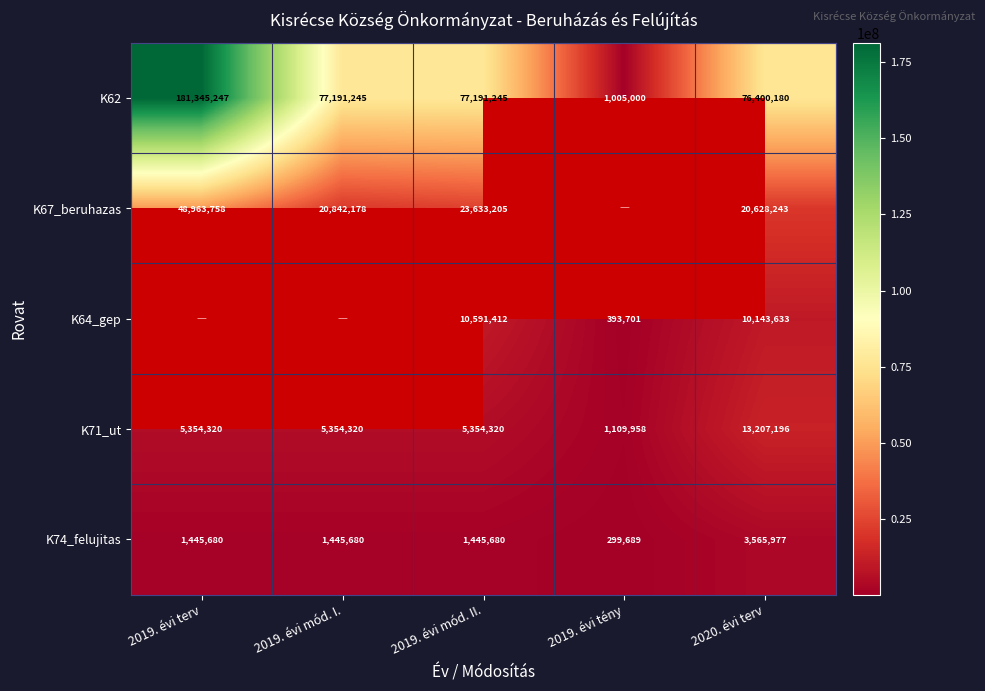

How many series are shown in this chart?

5